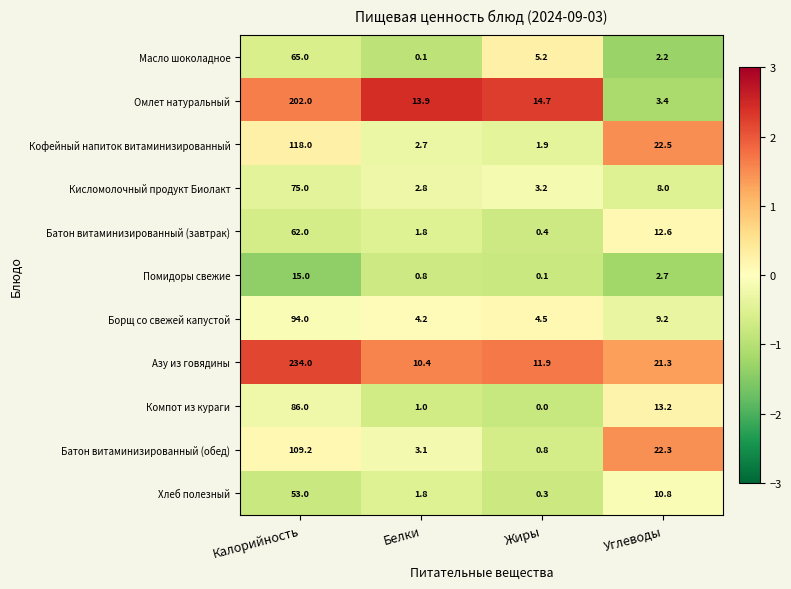

What is the difference between the maximum and minimum values in the Батон витаминизированный (завтрак) series?

61.6